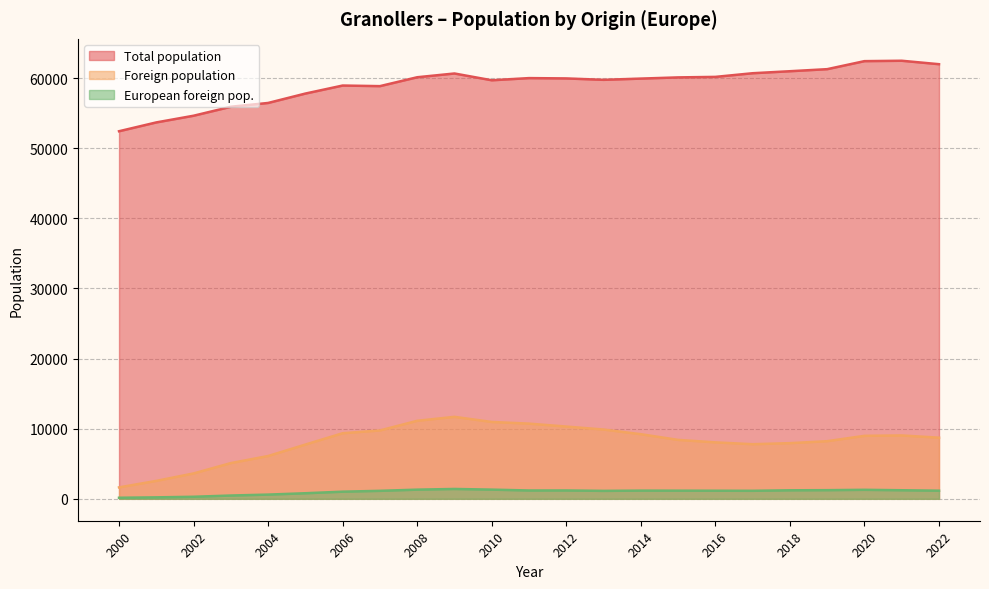

Which has a higher value, 2004 or 2020?

2020